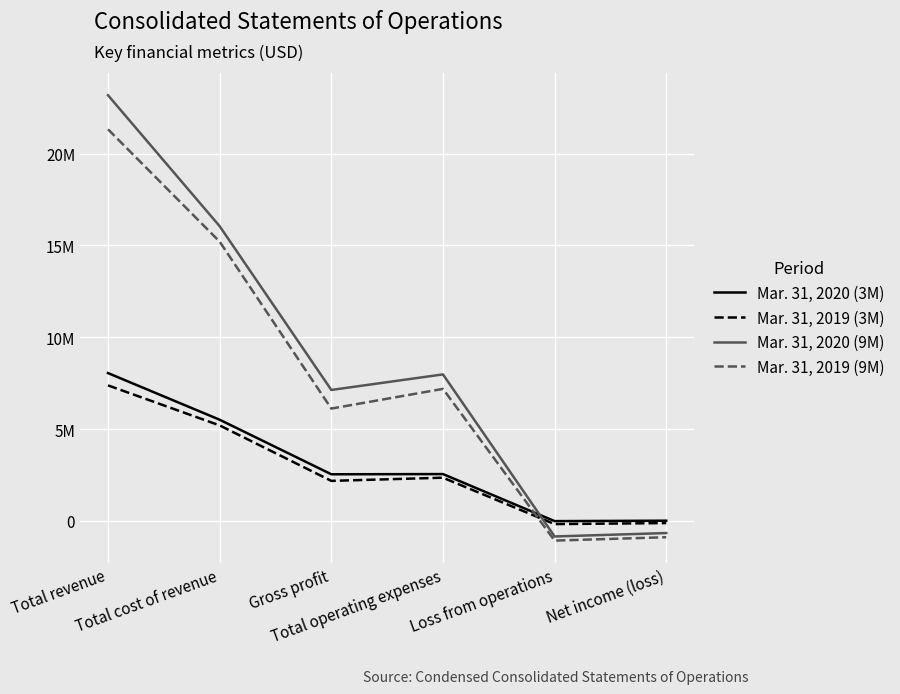

List the series in order of their peak value, highest first.

Mar. 31, 2020 (9M), Mar. 31, 2019 (9M), Mar. 31, 2020 (3M), Mar. 31, 2019 (3M)